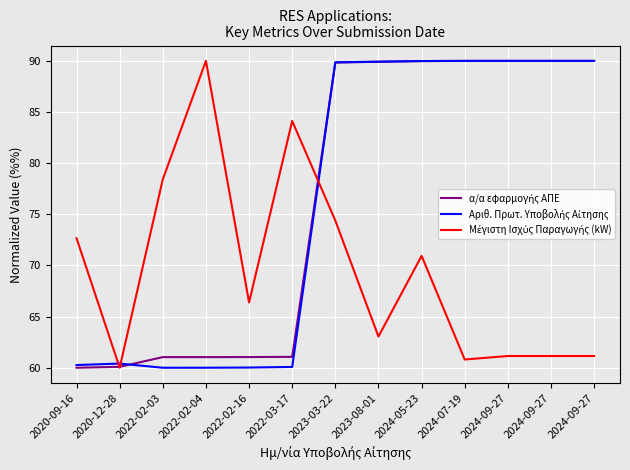

How many lines are shown in the chart?

3